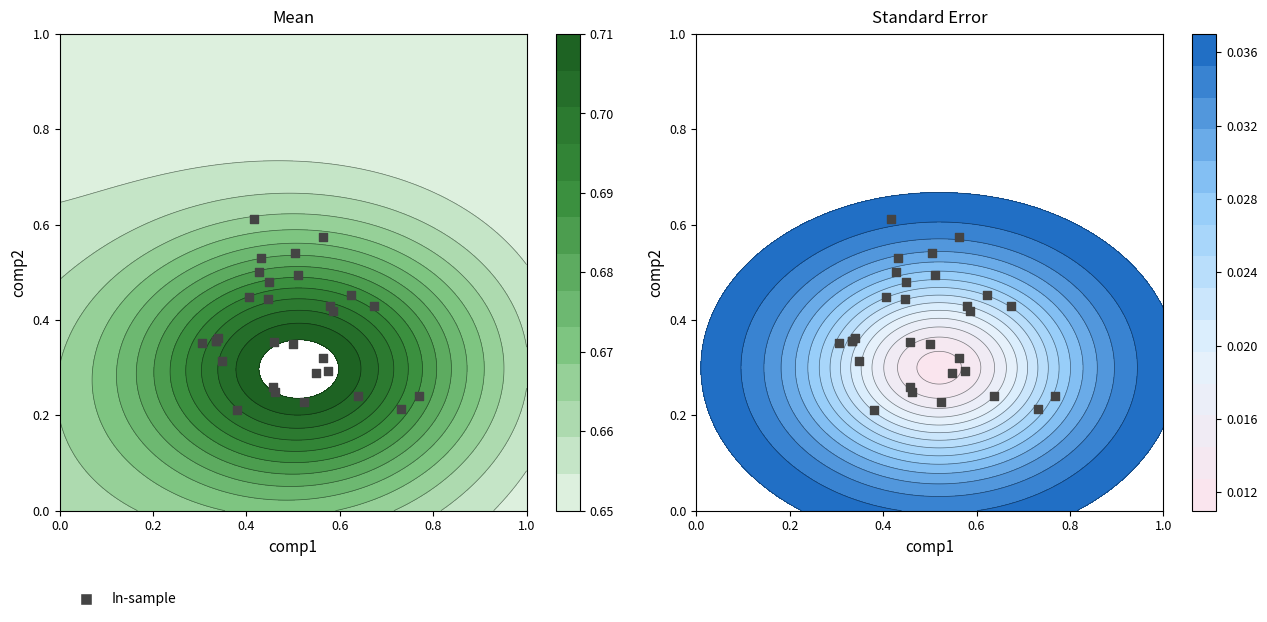

The value at 27 is 0.8. True or false?

False